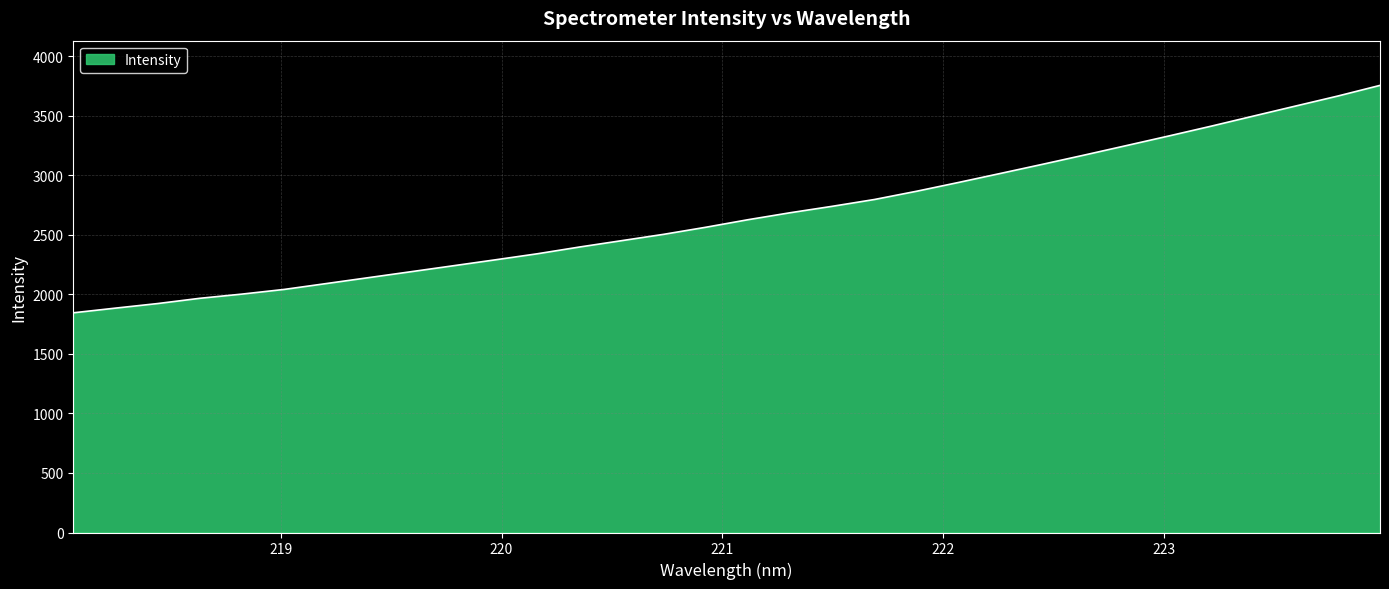

What is the maximum value shown in the chart?

3755.4